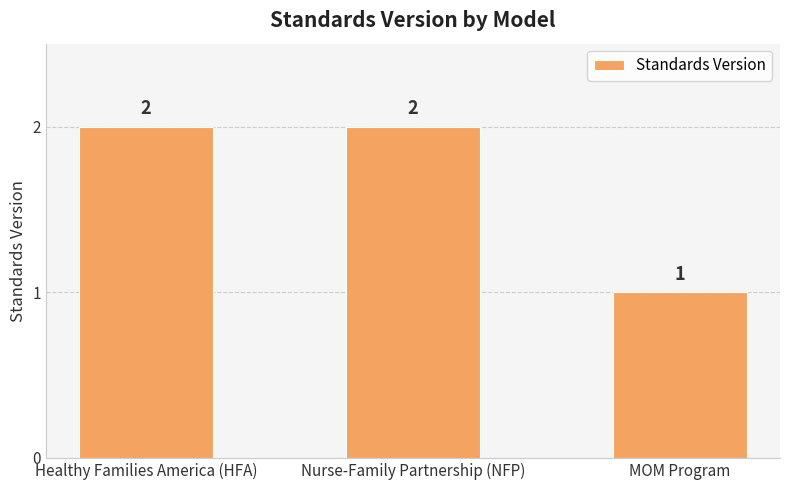

The value at Healthy Families America (HFA) is 1. True or false?

False